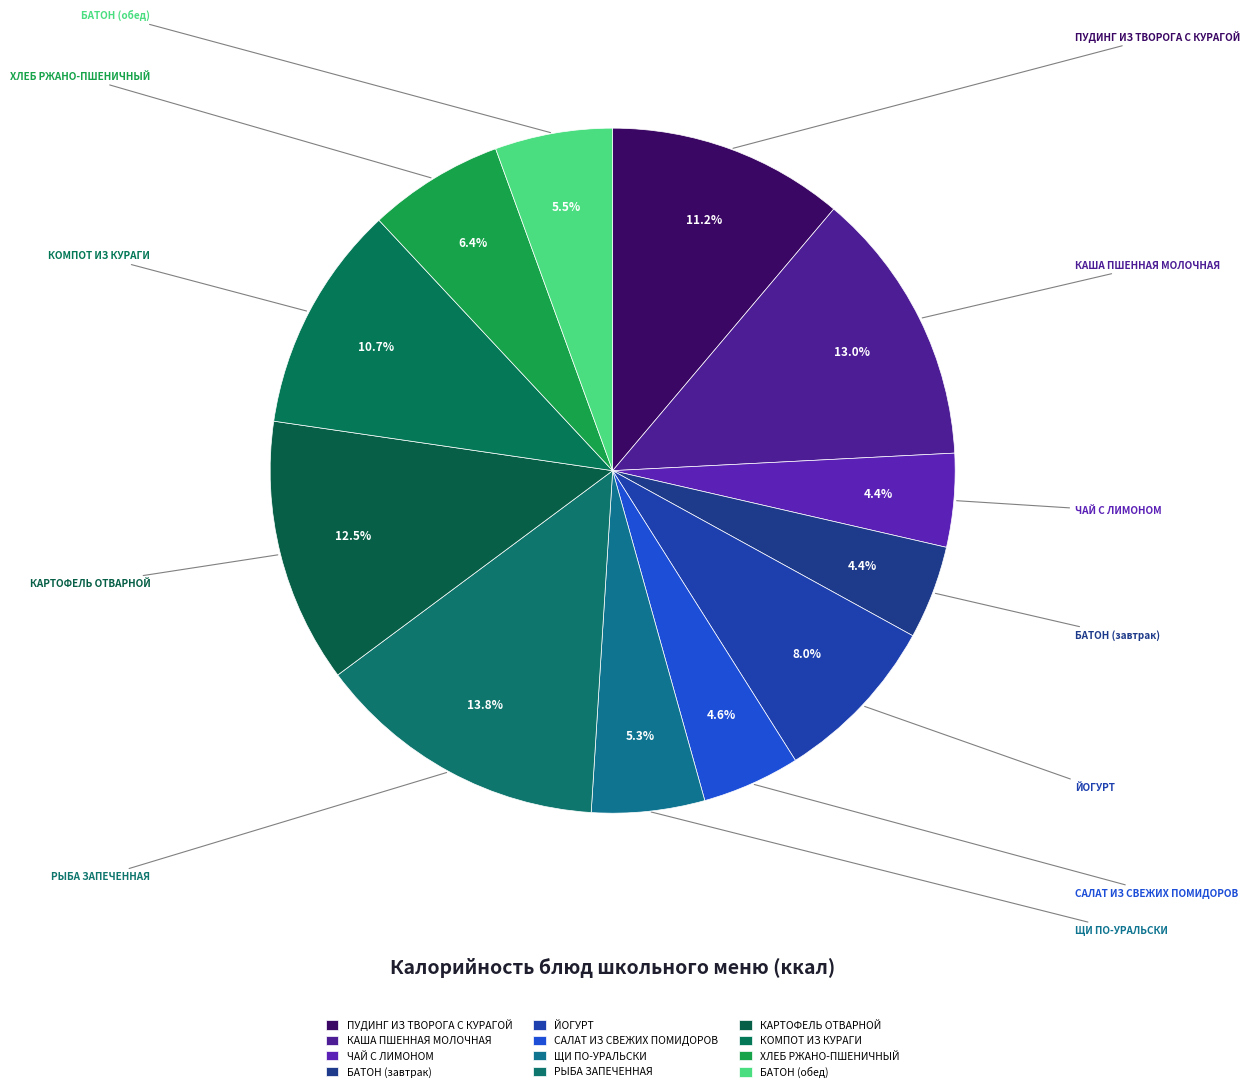

Count the number of slices in the pie.

12